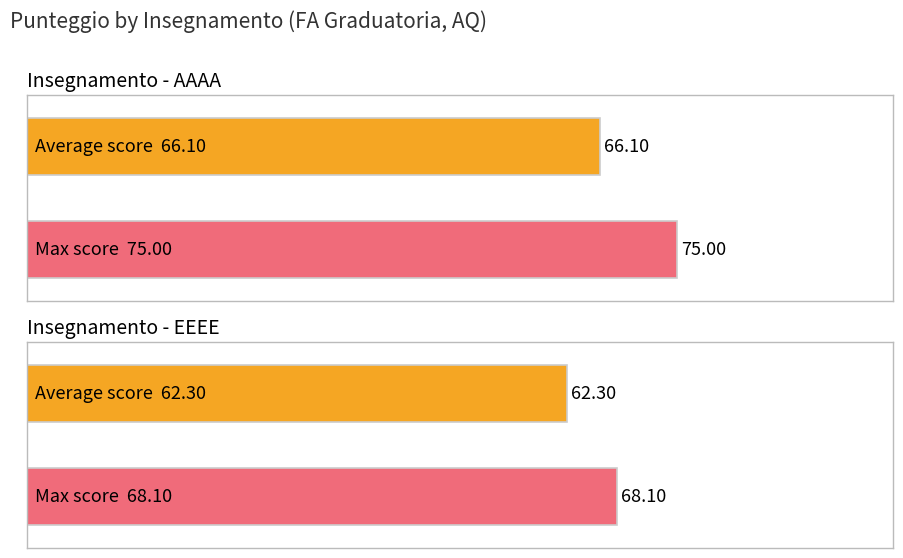

What position from the left is EEEE?

2